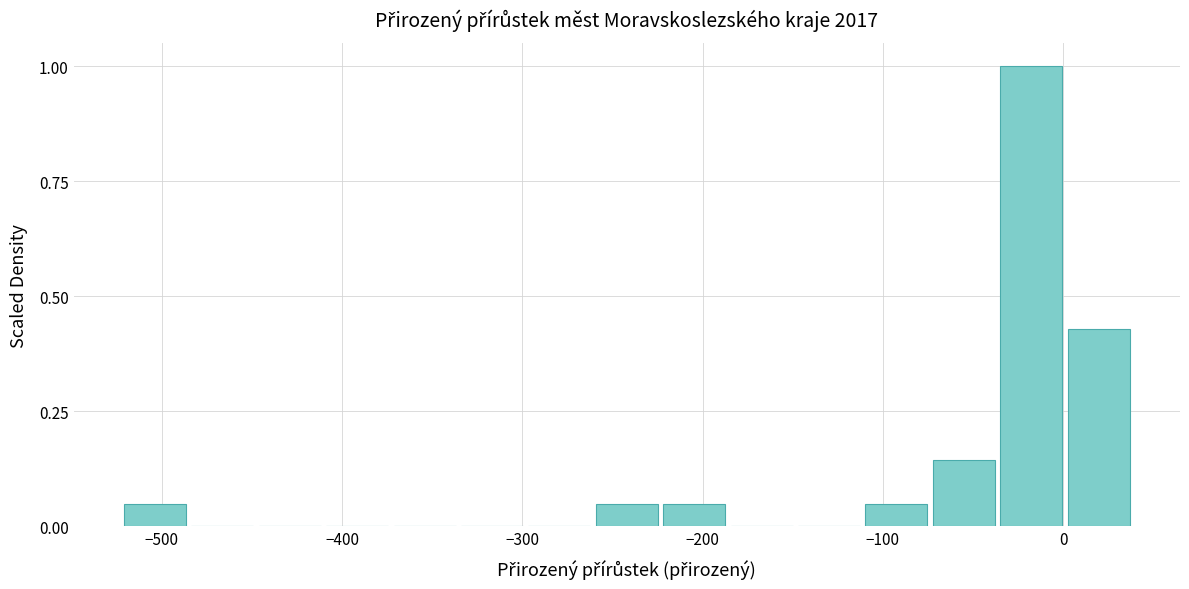

Around what value on the x-axis is the tallest bar? Give the approximate position of its centre, as read against the axis.

-20